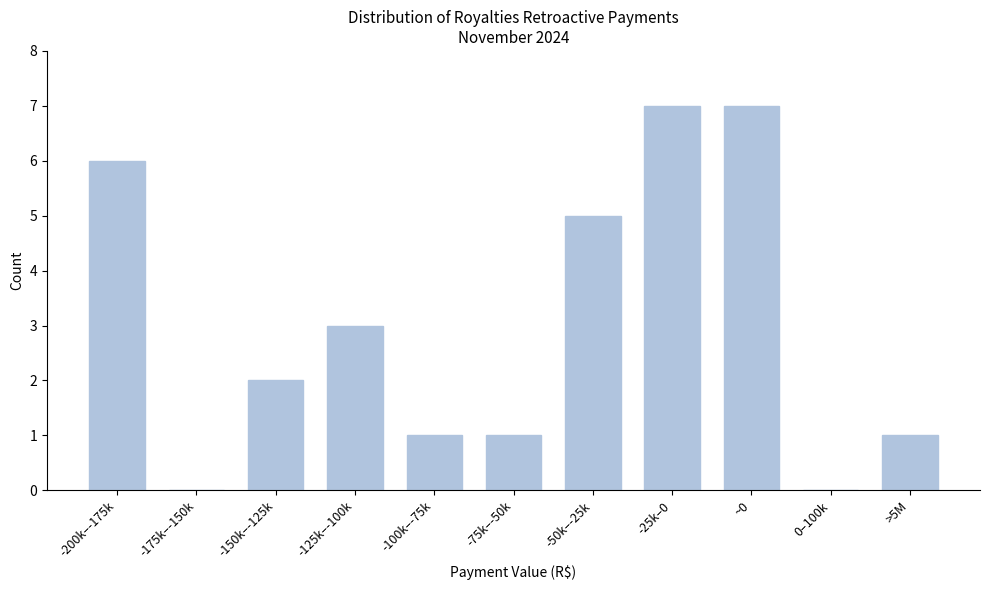

Reading left to right, list all the values displayed in this chart.

-200k–-175k=6	-175k–-150k=0	-150k–-125k=2	-125k–-100k=3	-100k–-75k=1	-75k–-50k=1	-50k–-25k=5	-25k–0=7	~0=7	0–100k=0	>5M=1